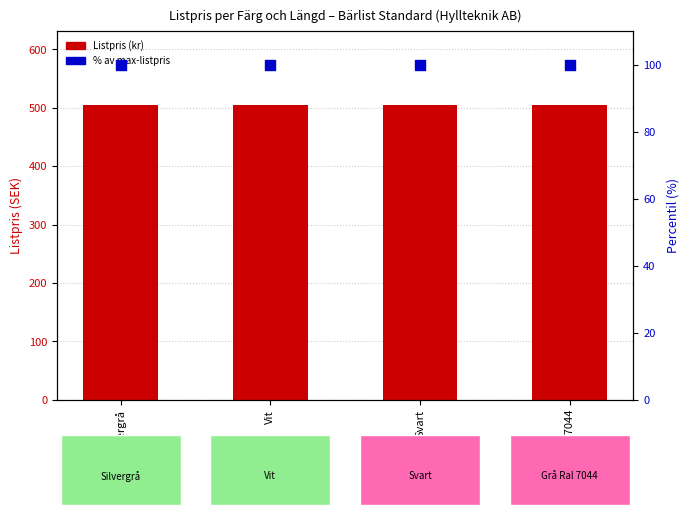

Is the value of % av max at Svart greater than the value of Listpris (kr) at Grå Ral 7044?

No